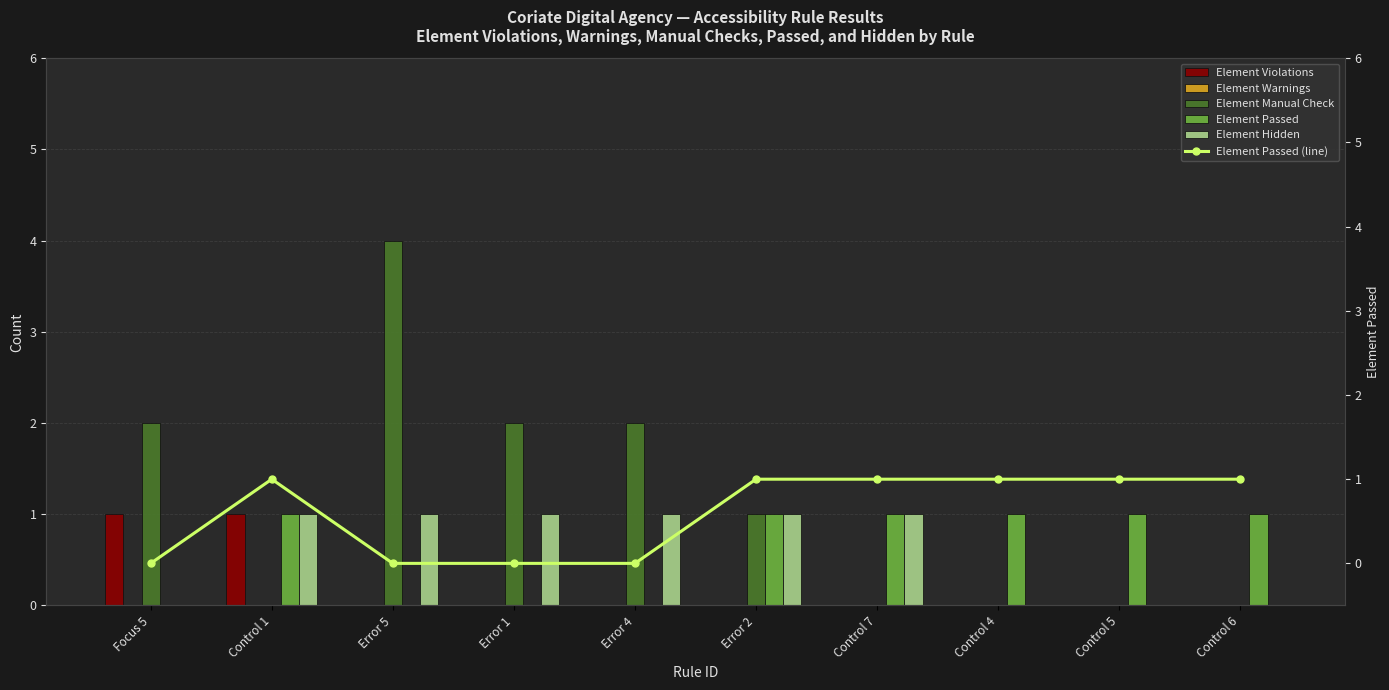

How many positive values does the Element Passed series have?

6